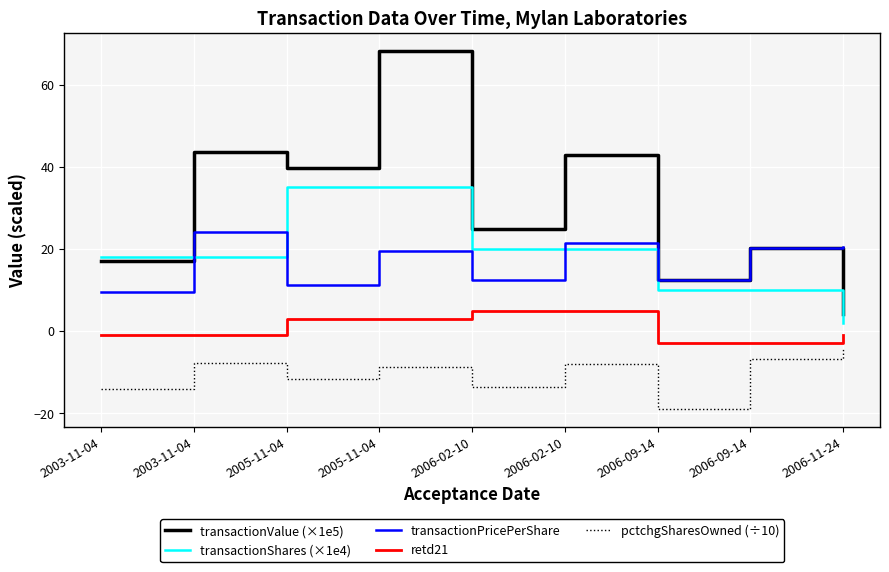

Does the chart display data point markers on the line(s)?

No